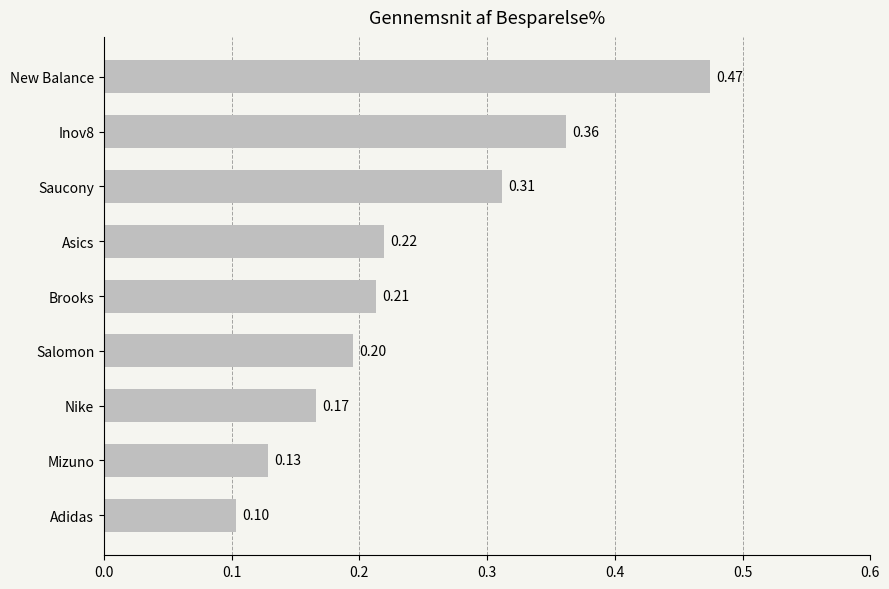

At which label is the value closest to 0?

Adidas